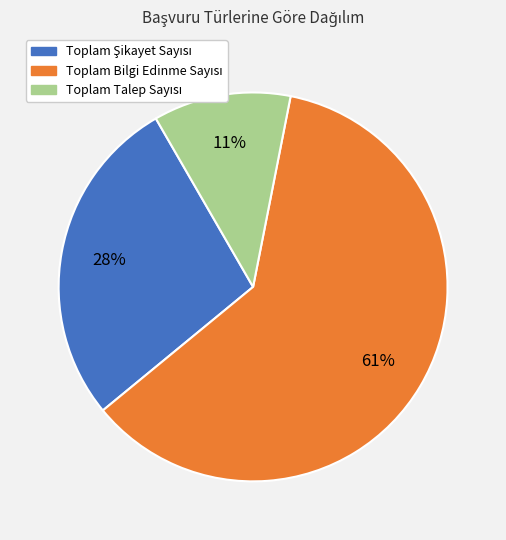

Count the number of slices in the pie.

3